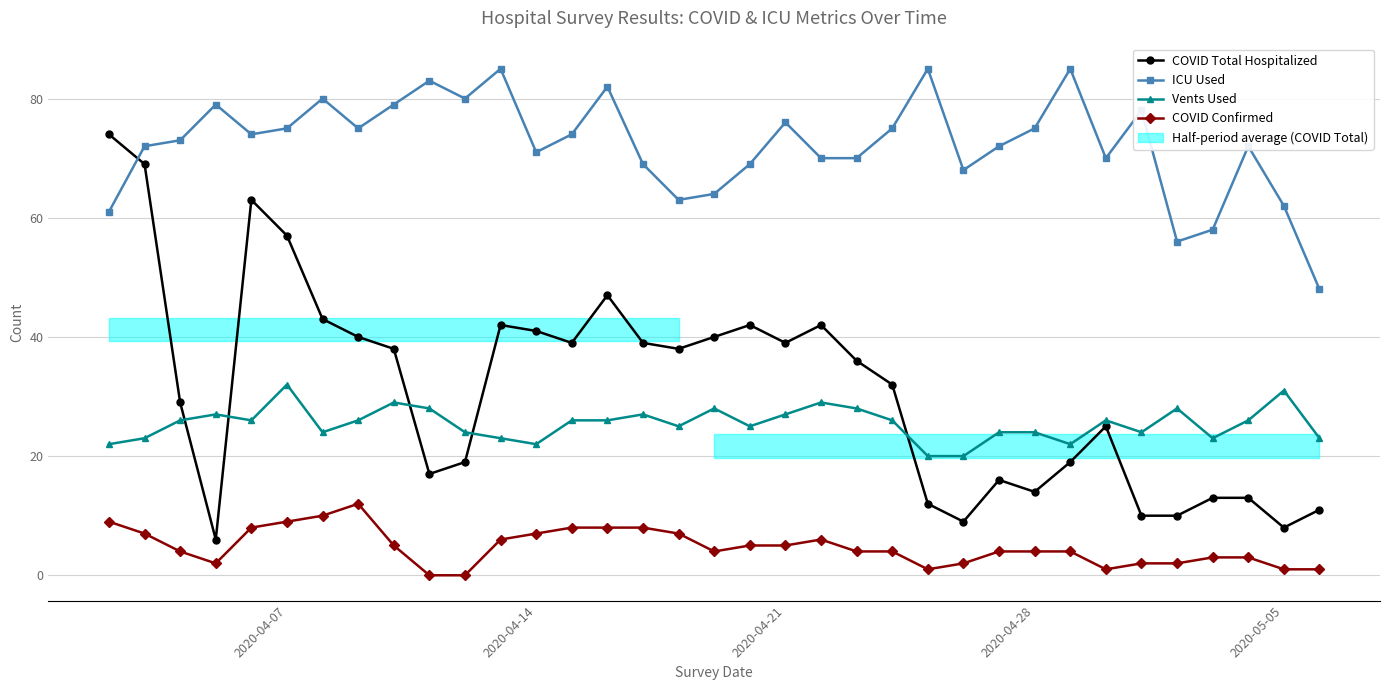

Which category has the highest value in the Vents Used series?

2020-04-07